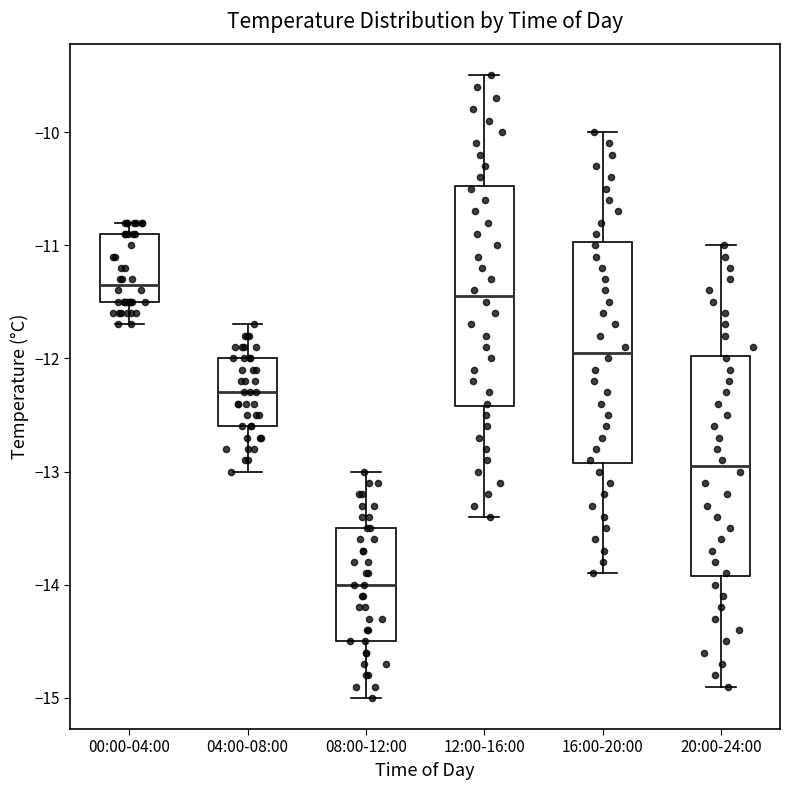

Where does the median line of the box for 16:00-20:00 sit on the y-axis? The values are not printed on the chart, so give them approximately, as read against the axis.

-11.9